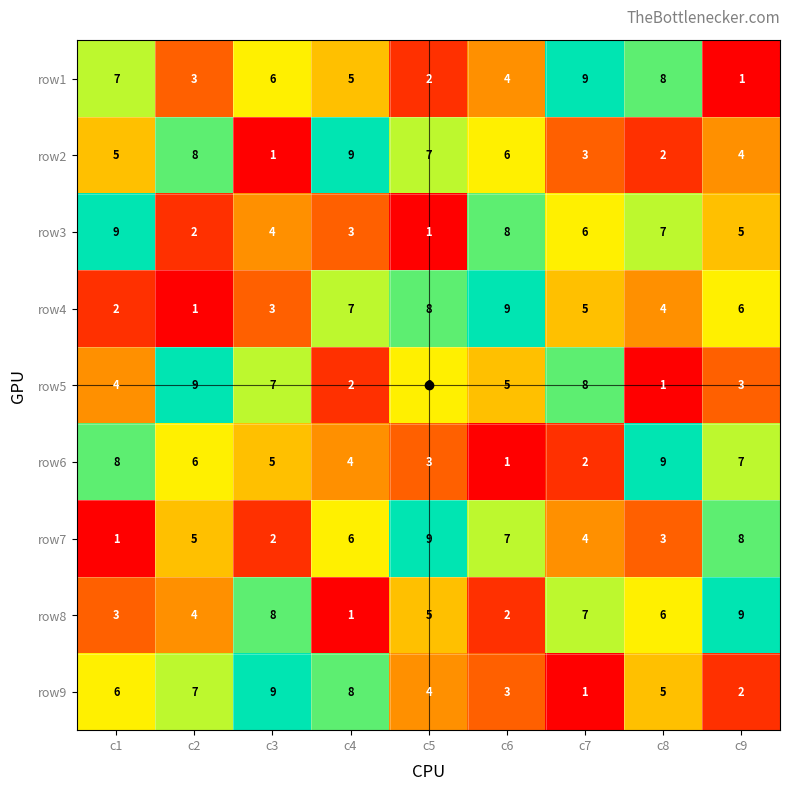

At how many categories does at least one series exceed 4?

9